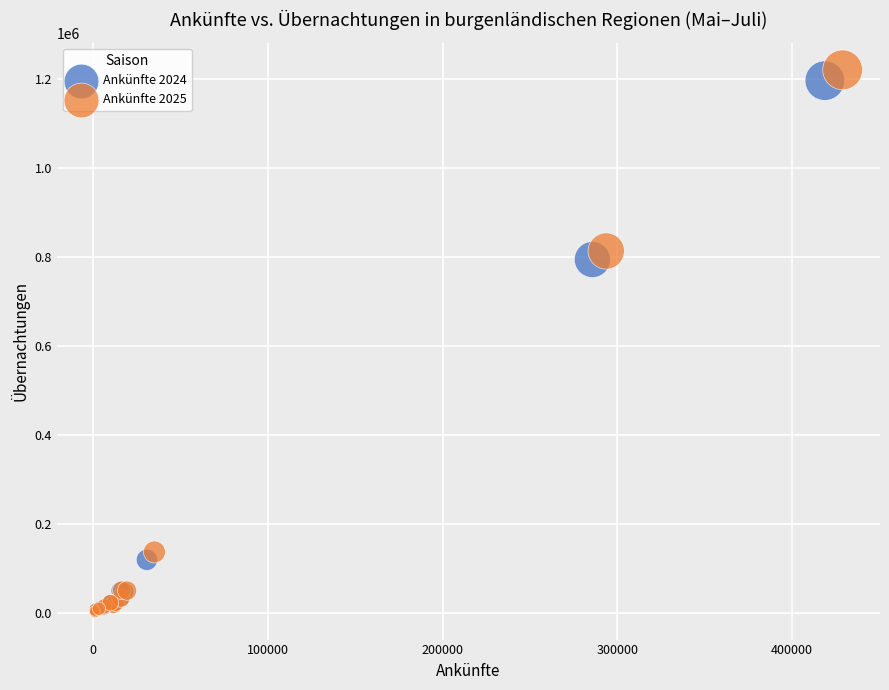

Which series has the largest Y range (max minus min)?

Ankünfte 2025